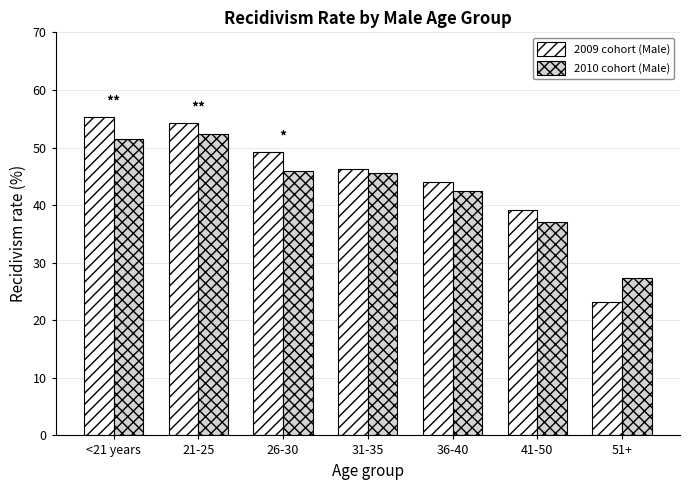

Rank the series by their average value, from lowest to highest.

2010 cohort (Male), 2009 cohort (Male)